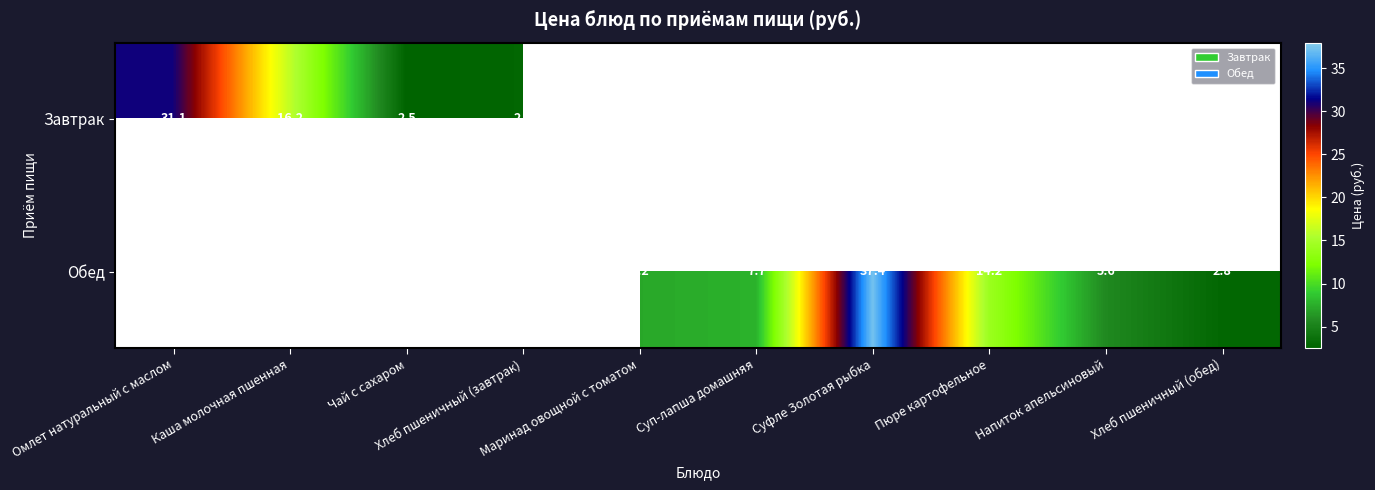

The value of Обед at Суфле Золотая рыбка is 19.9. True or false?

False